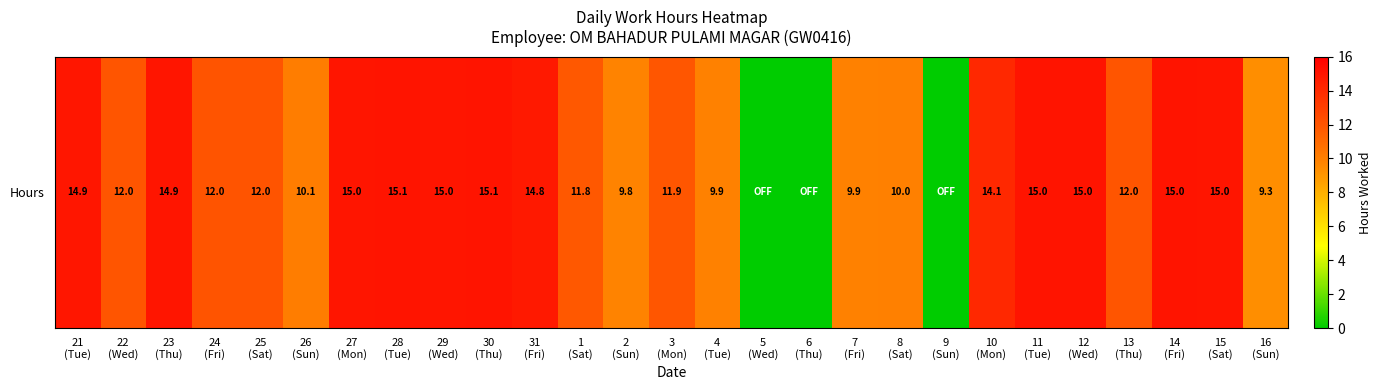

Between 24
(Fri) and 12
(Wed), which is larger?

12
(Wed)